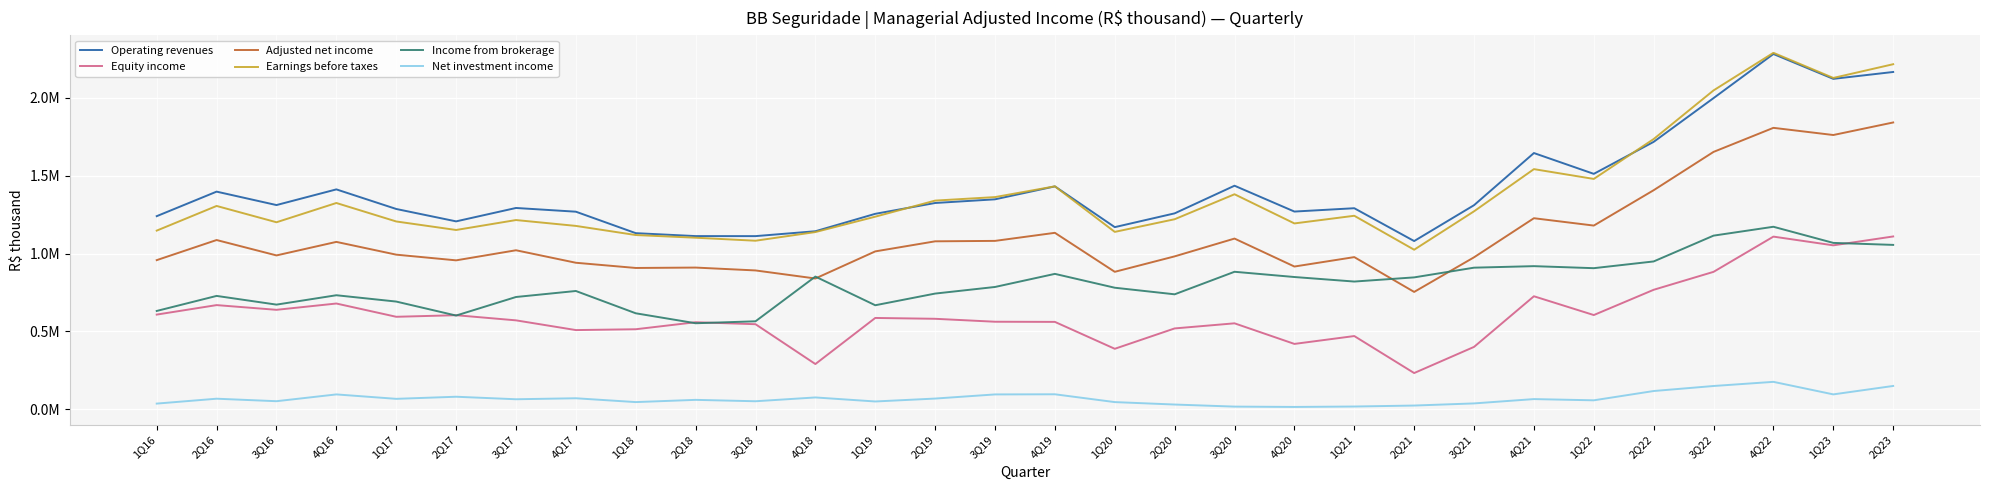

How many data points in Adjusted net income are less than 1013758?

15